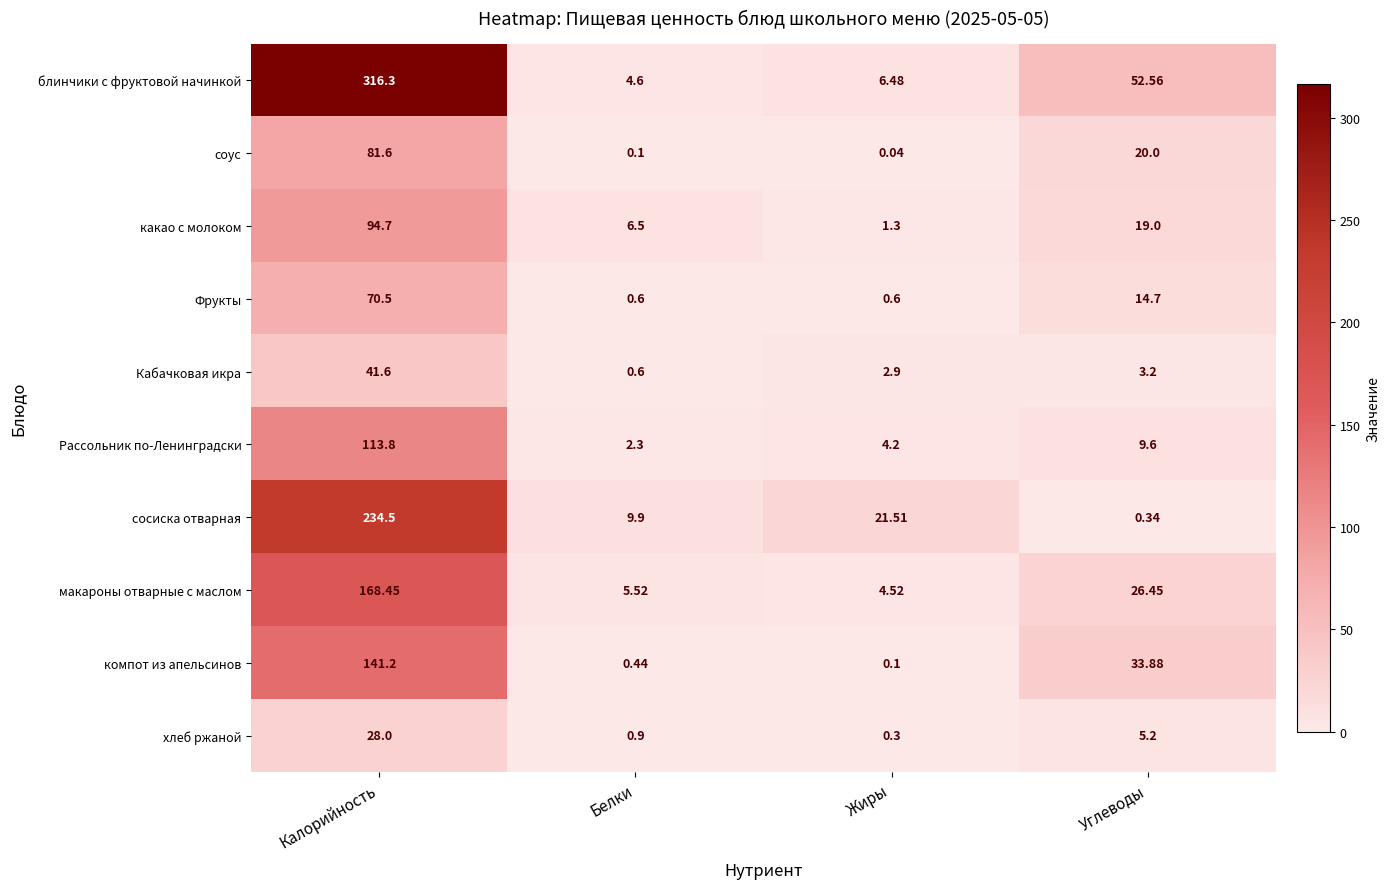

Is the value of Рассольник по-Ленинградски at Углеводы greater than the value of хлеб ржаной at Калорийность?

No